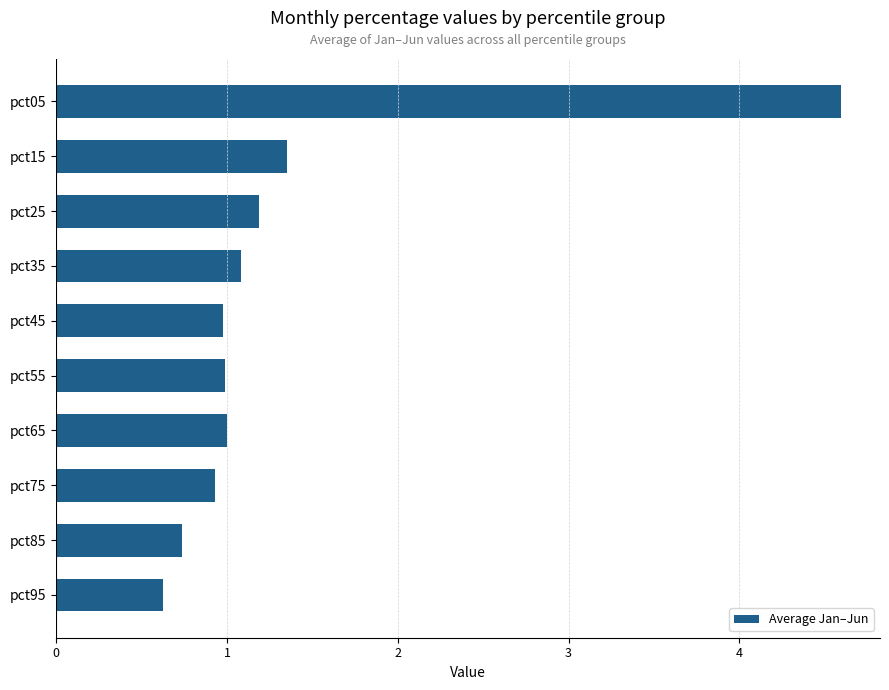

What is the value of the 9th bar from the top?

0.7